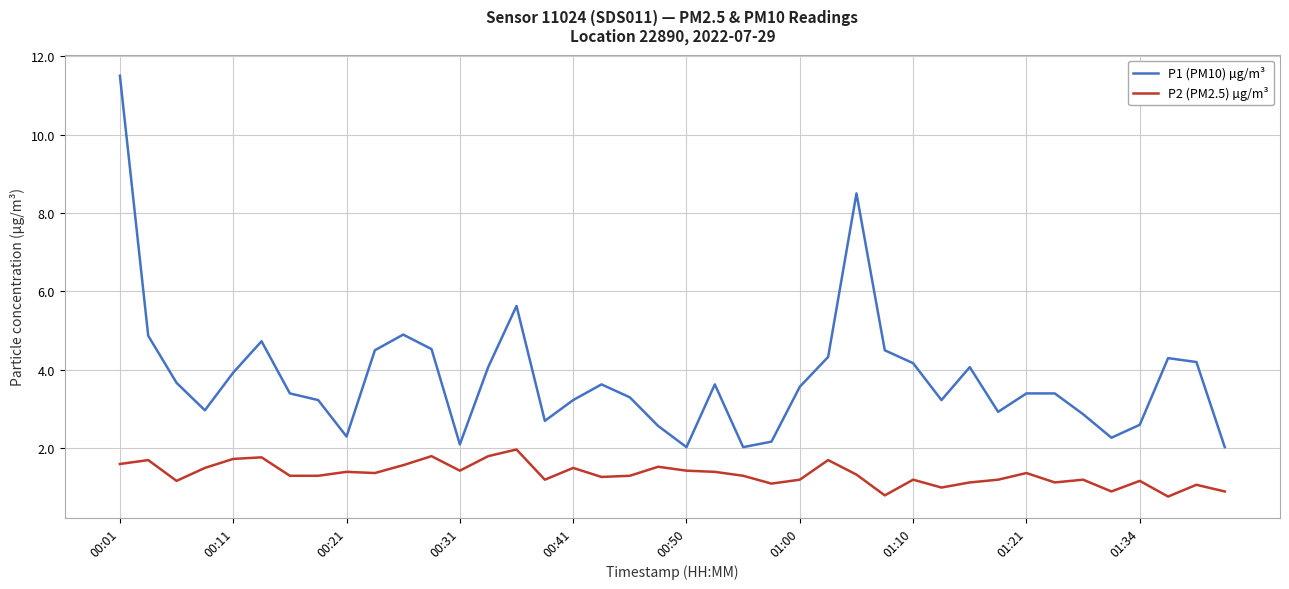

Which series has the largest range (max minus min)?

P1 (PM10) µg/m³